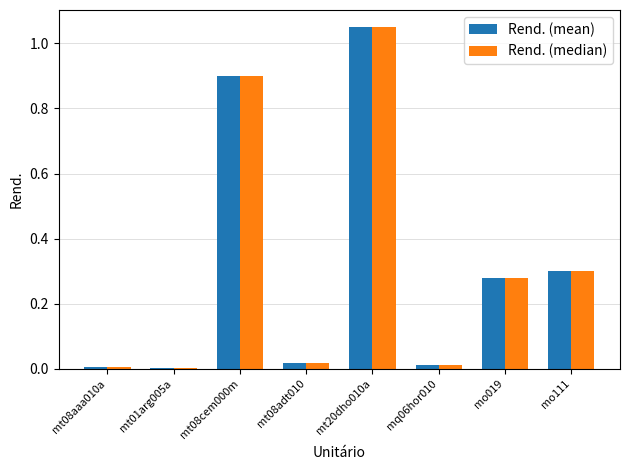

The Rend. (median) series shows 0.1 at mo019. True or false?

False